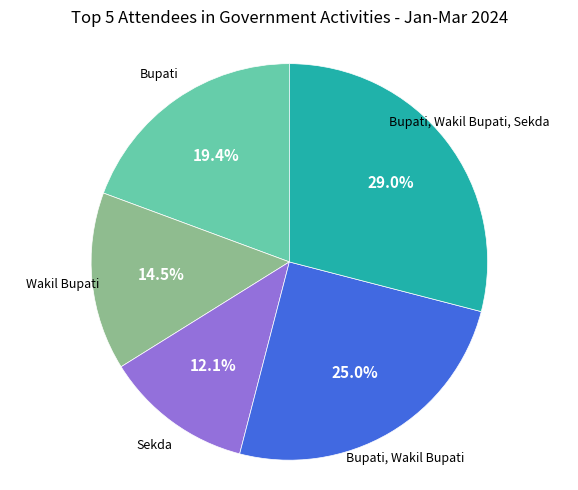

Is there a majority slice in this chart?

No